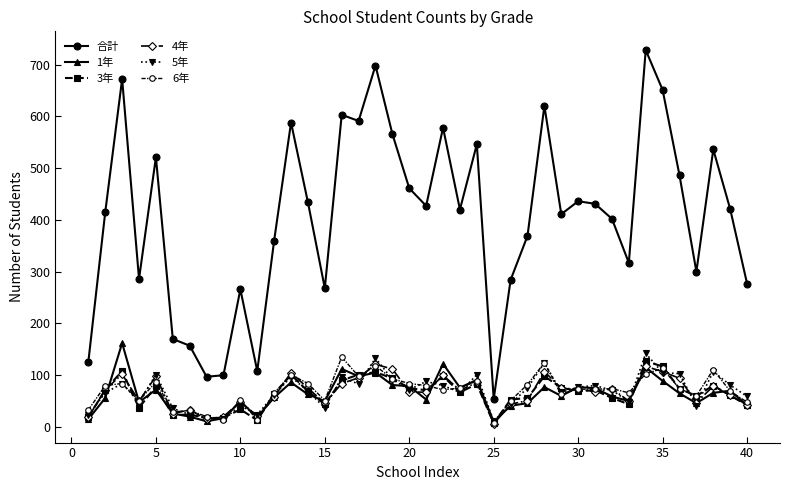

Which series has the largest range (max minus min)?

合計